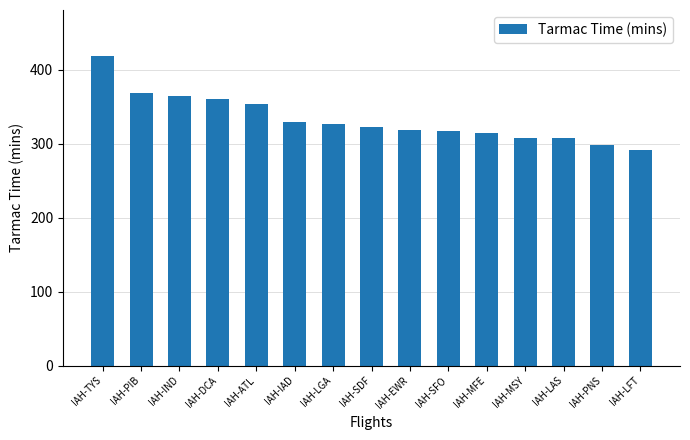

Between IAH-LAS and IAH-IND, which is larger?

IAH-IND